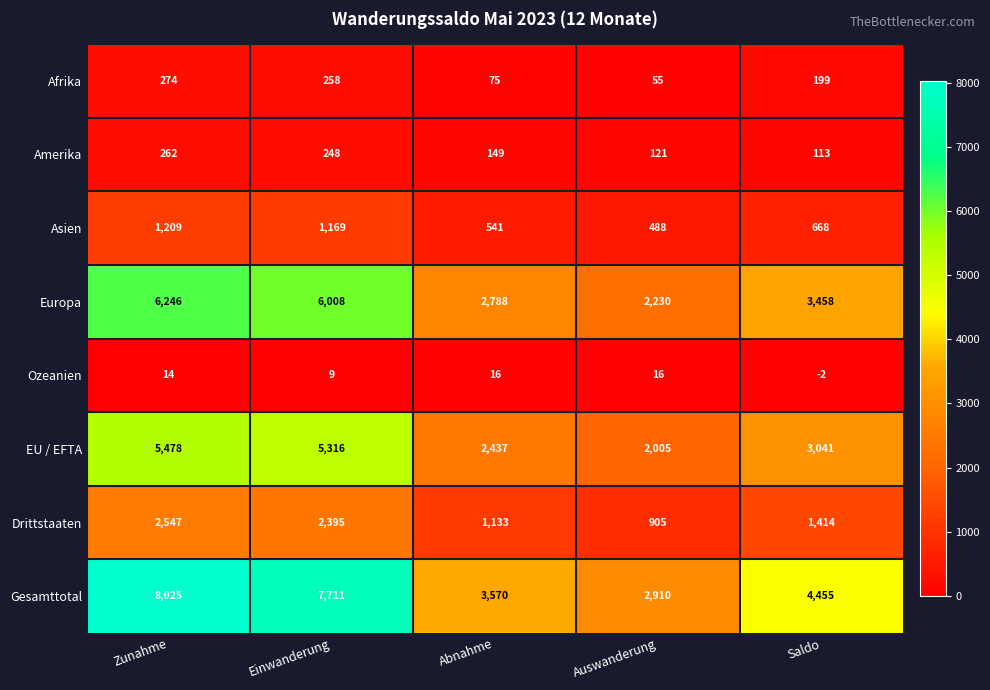

How many data points does each series have?

5